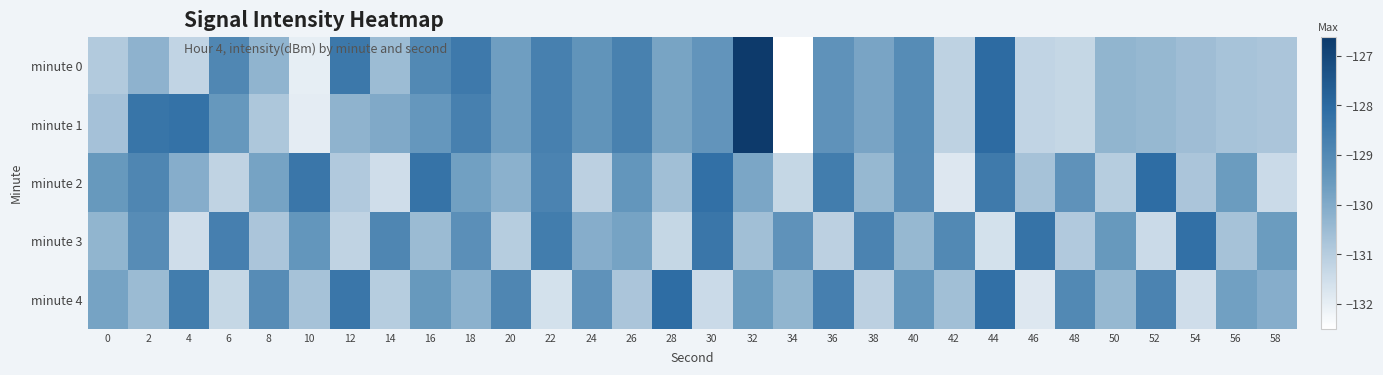

Reading left to right, transcribe all the data shown in this chart.

minute 0: 0=-130.9	2=-130.2	4=-131.2	6=-128.9	8=-130.3	10=-132.0	12=-128.4	14=-130.5	16=-129.0	18=-128.5	20=-129.7	22=-128.7	24=-129.3	26=-128.7	28=-129.8	30=-129.4	32=-126.6	34=-132.5	36=-129.3	38=-129.9	40=-129.1	42=-131.1	44=-128.0	46=-131.2	48=-131.3	50=-130.3	52=-130.4	54=-130.6	56=-130.7	58=-130.8
minute 1: 0=-130.7	2=-128.3	4=-128.2	6=-129.5	8=-130.8	10=-131.9	12=-130.3	14=-130.0	16=-129.4	18=-128.7	20=-129.7	22=-128.7	24=-129.3	26=-128.7	28=-129.8	30=-129.4	32=-126.6	34=-132.5	36=-129.3	38=-129.9	40=-129.1	42=-131.1	44=-128.0	46=-131.2	48=-131.3	50=-130.3	52=-130.4	54=-130.6	56=-130.7	58=-130.8
minute 2: 0=-129.5	2=-128.9	4=-130.1	6=-131.2	8=-129.8	10=-128.4	12=-130.9	14=-131.5	16=-128.3	18=-129.7	20=-130.2	22=-128.8	24=-131.1	26=-129.4	28=-130.6	30=-128.2	32=-129.9	34=-131.3	36=-128.6	38=-130.4	40=-129.1	42=-131.8	44=-128.5	46=-130.7	48=-129.3	50=-131.0	52=-128.1	54=-130.8	56=-129.6	58=-131.4
minute 3: 0=-130.3	2=-129.1	4=-131.5	6=-128.7	8=-130.8	10=-129.4	12=-131.2	14=-128.9	16=-130.5	18=-129.2	20=-131.0	22=-128.6	24=-130.1	26=-129.8	28=-131.3	30=-128.4	32=-130.6	34=-129.3	36=-131.1	38=-128.8	40=-130.4	42=-129.0	44=-131.6	46=-128.3	48=-130.9	50=-129.5	52=-131.4	54=-128.2	56=-130.7	58=-129.6
minute 4: 0=-129.8	2=-130.5	4=-128.6	6=-131.3	8=-129.1	10=-130.7	12=-128.4	14=-131.0	16=-129.5	18=-130.2	20=-128.9	22=-131.6	24=-129.3	26=-130.8	28=-128.1	30=-131.4	32=-129.6	34=-130.3	36=-128.7	38=-131.1	40=-129.4	42=-130.6	44=-128.2	46=-131.8	48=-129.0	50=-130.4	52=-128.8	54=-131.5	56=-129.7	58=-130.1